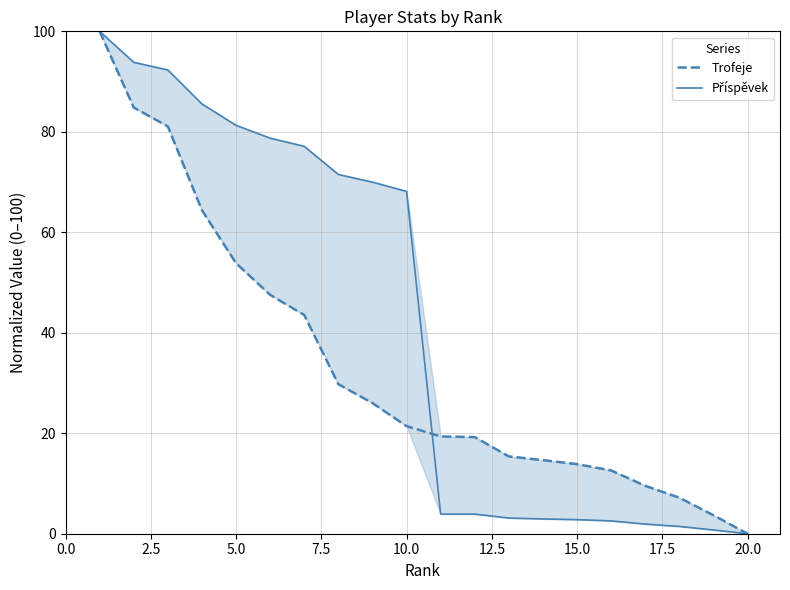

Is it true that Trofeje equals 5.2 at 13?

False